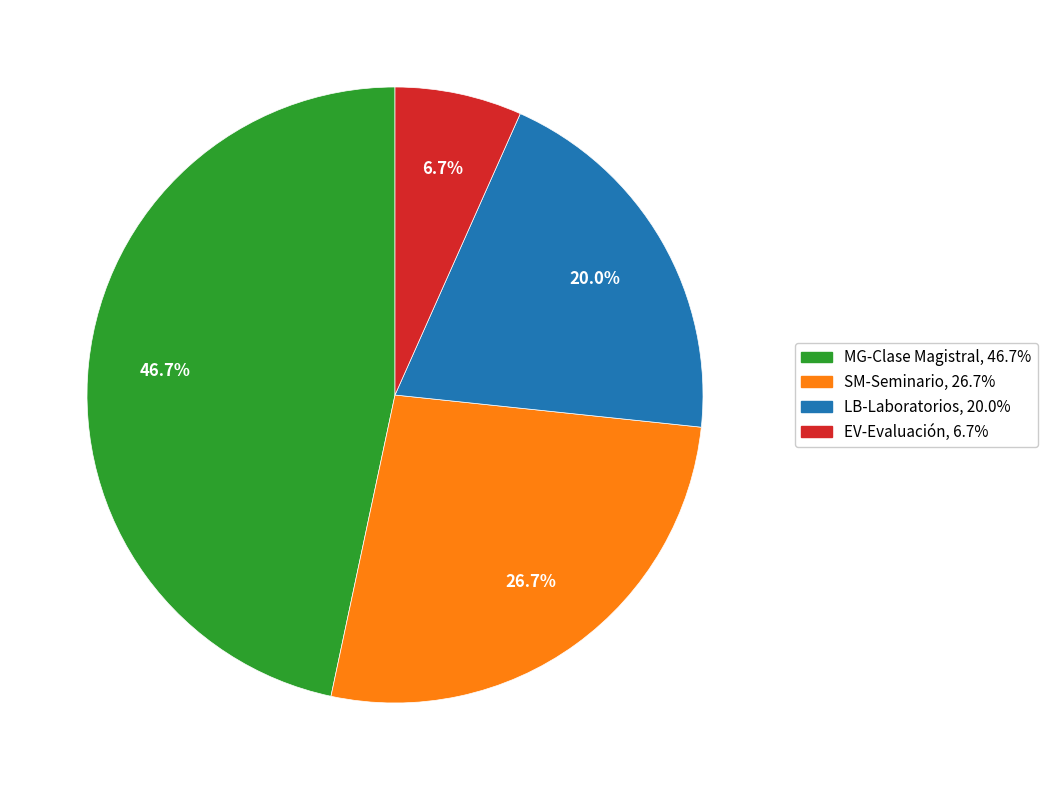

How many slices are in this pie chart?

4